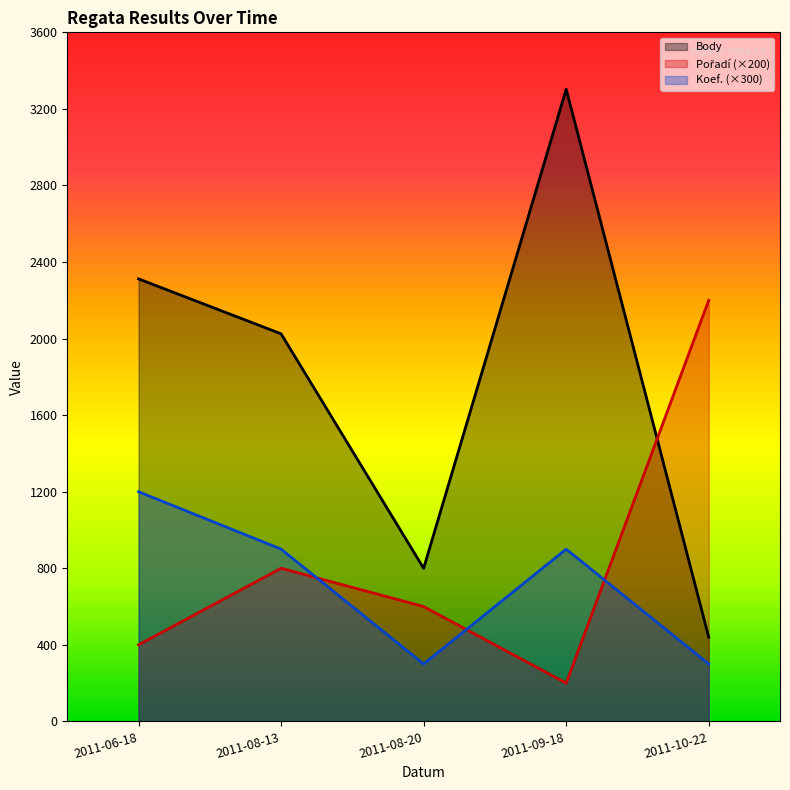

What is the label of the 4th point from the left?

2011-09-18